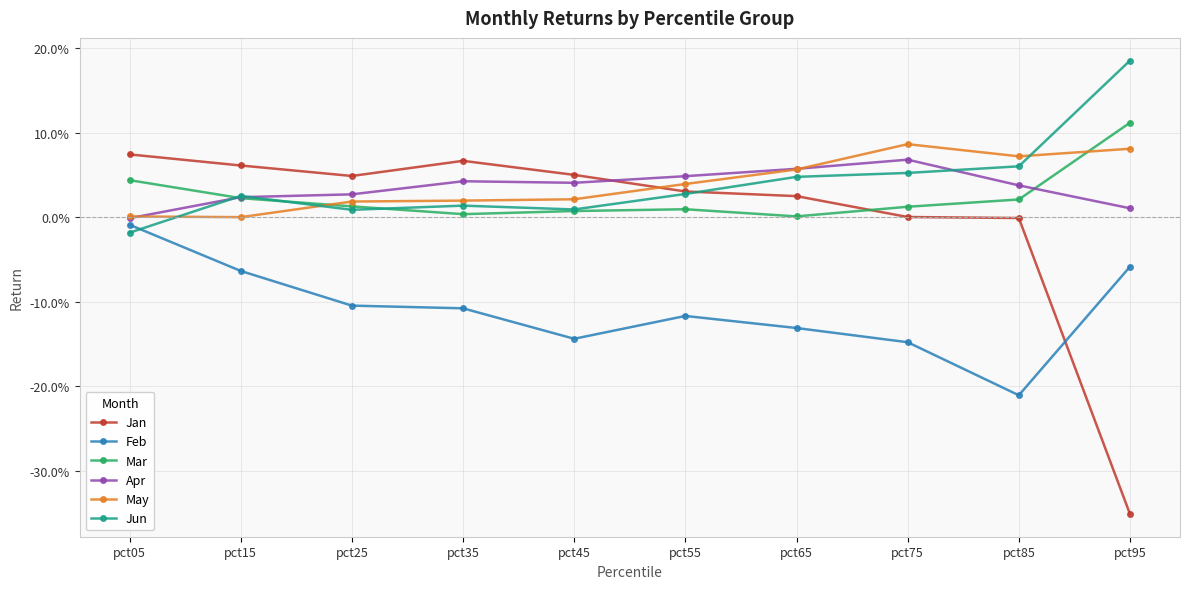

Does the chart have visible grid lines?

Yes